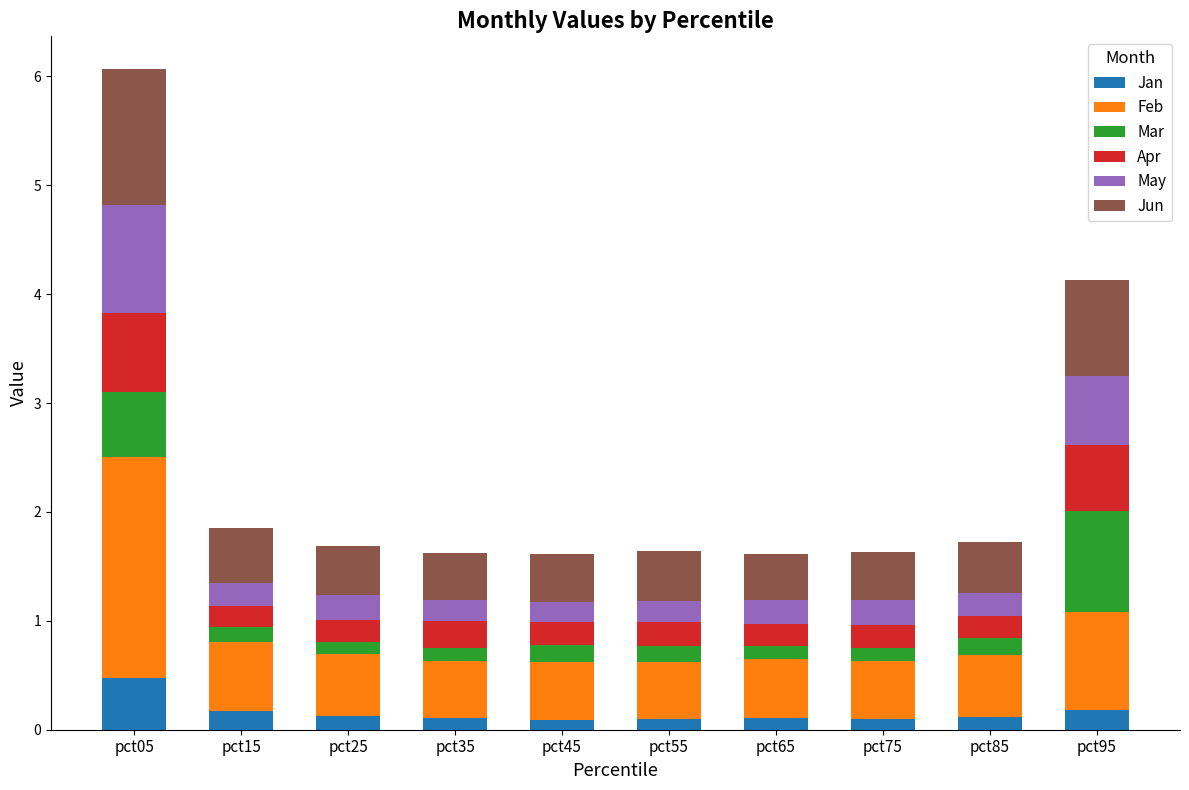

Does the chart contain any negative values?

No